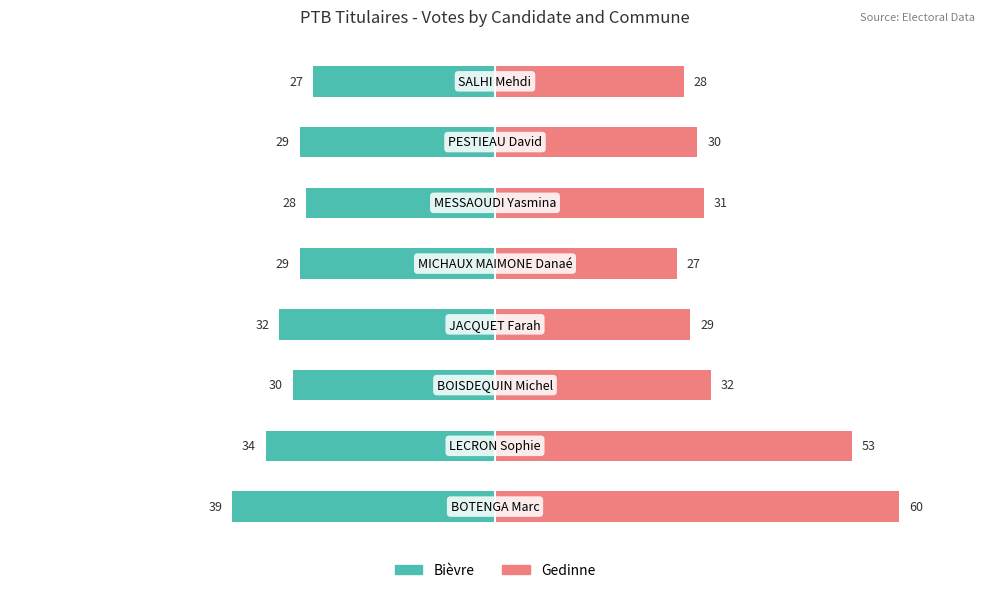

What are all the series names shown in the legend?

Bièvre, Gedinne